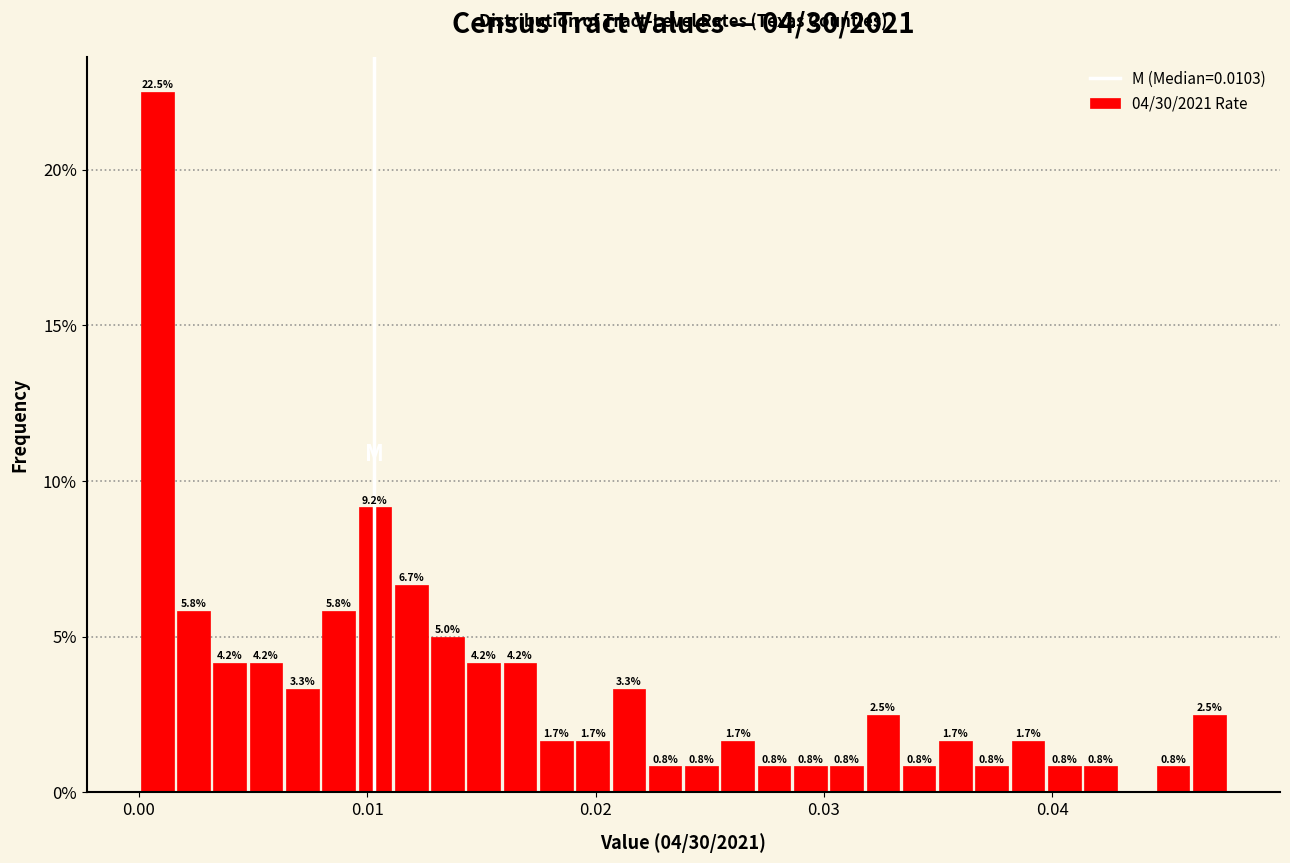

Around what value on the x-axis is the tallest bar? Give the approximate position of its centre, as read against the axis.

0.001